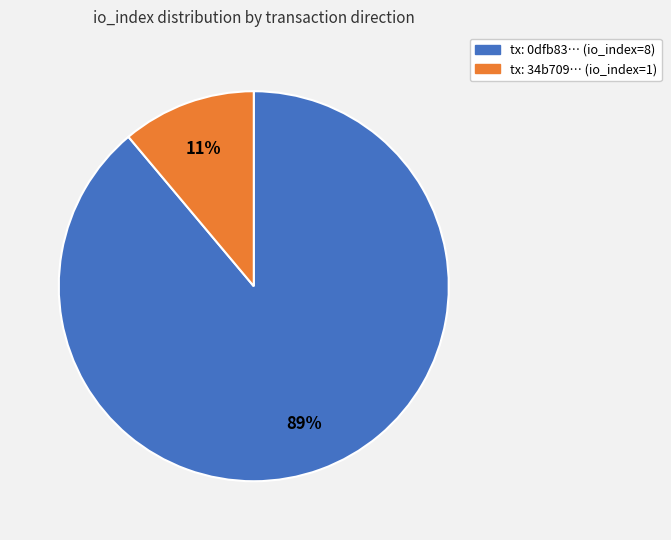

The tx: 0dfb83… (io_index=8) slice represents 96% of the pie. True or false?

False